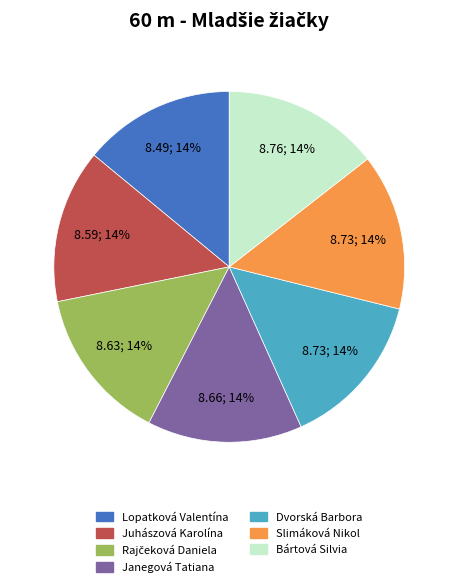

To the nearest percent, what percentage of the pie is Bártová Silvia?

14%